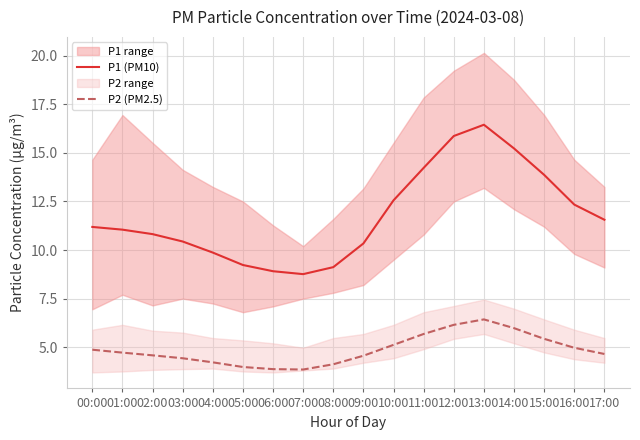

At which label is P2 (PM2.5) closest to 5?

16:00